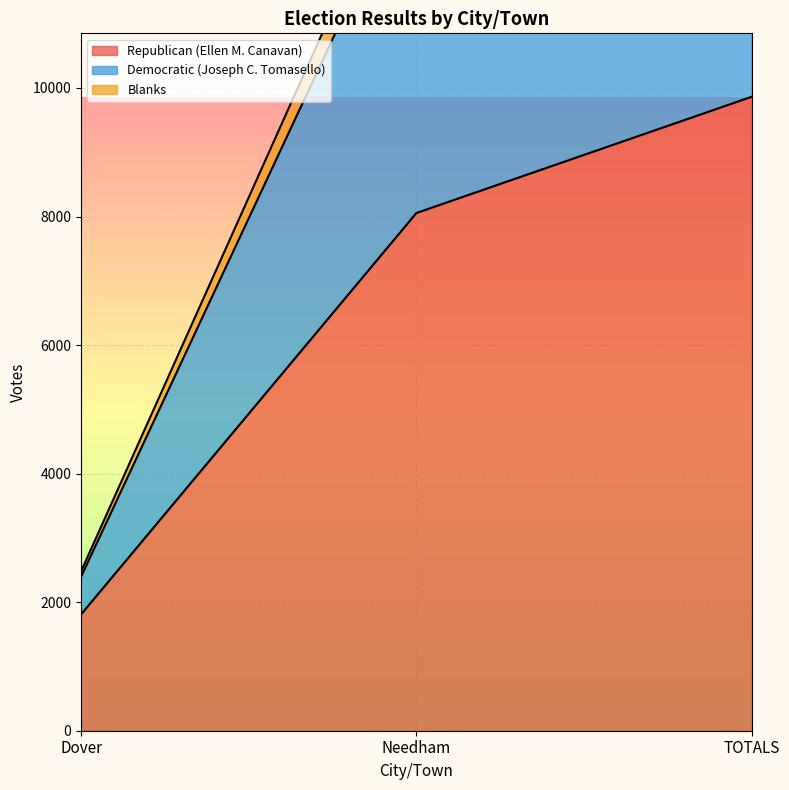

Reading left to right, what are all the values shown in this chart?

Republican (Ellen M. Canavan): Dover=1809	Needham=8055	TOTALS=9864
Democratic (Joseph C. Tomasello): Dover=2477	Needham=14118	TOTALS=16595
Blanks: Dover=2394	Needham=13550	TOTALS=15944